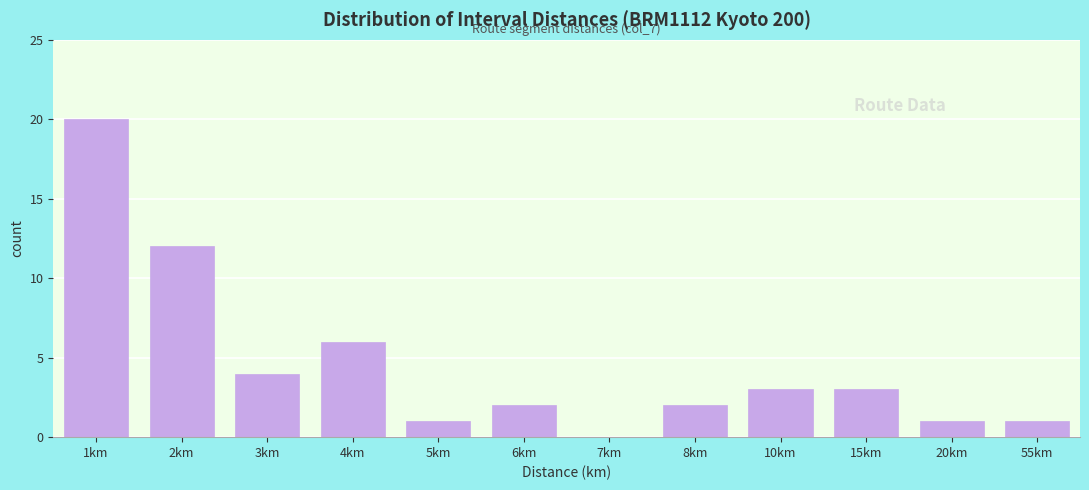

Reading left to right, transcribe all the data shown in this chart.

1km=20	2km=12	3km=4	4km=6	5km=1	6km=2	7km=0	8km=2	10km=3	15km=3	20km=1	55km=1